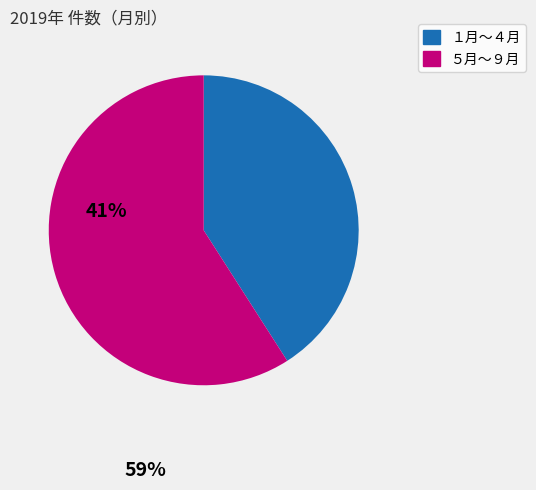

Does any single category account for the majority?

Yes